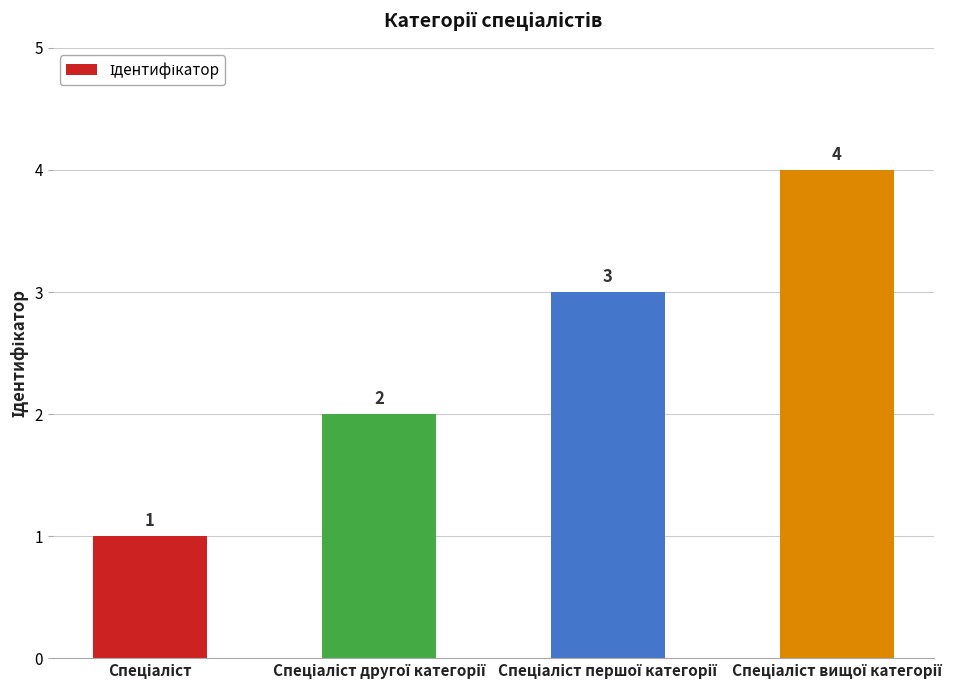

Reading left to right, transcribe all the data shown in this chart.

1	2	3	4